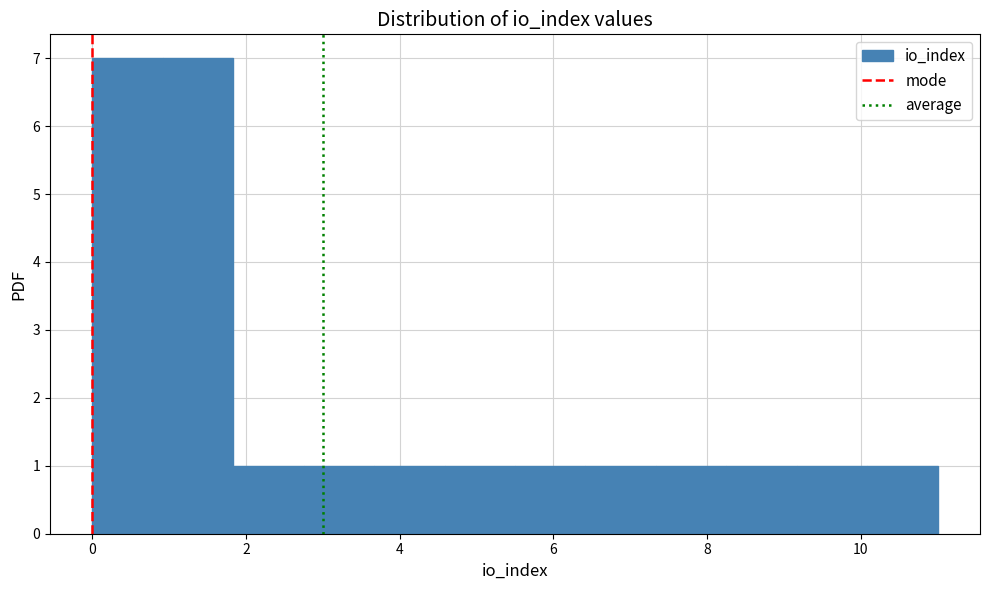

Reading left to right, transcribe this chart: for each bar, give the range it covers on the x-axis and its height. Neither the bar edges nor the heights are printed on the chart, so give them approximately, as read against the axes.

0.0 to 1.0: 7
1.0 to 1.8: 7
1.8 to 2.8: 1
2.8 to 3.6: 1
3.6 to 4.6: 1
4.6 to 5.6: 1
5.6 to 6.4: 1
6.4 to 7.4: 1
7.4 to 8.2: 1
8.2 to 9.2: 1
9.2 to 10.0: 1
10.0 to 11.0: 1